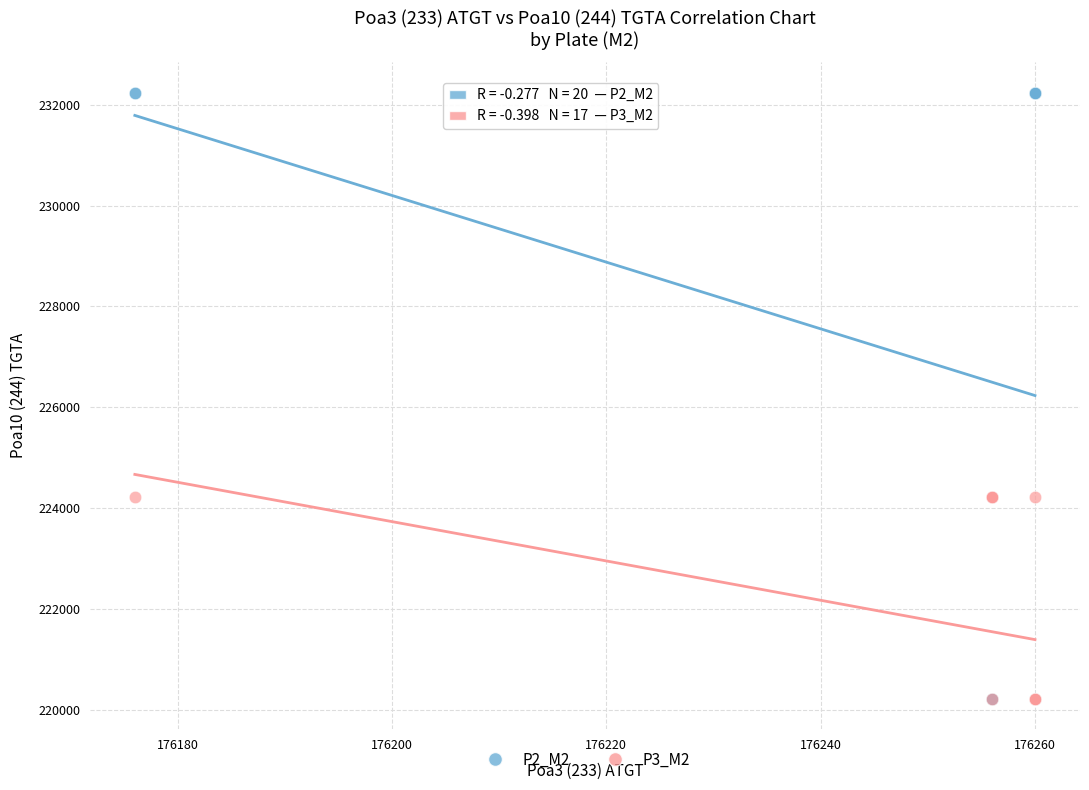

Which series contains the highest Y value?

P2_M2